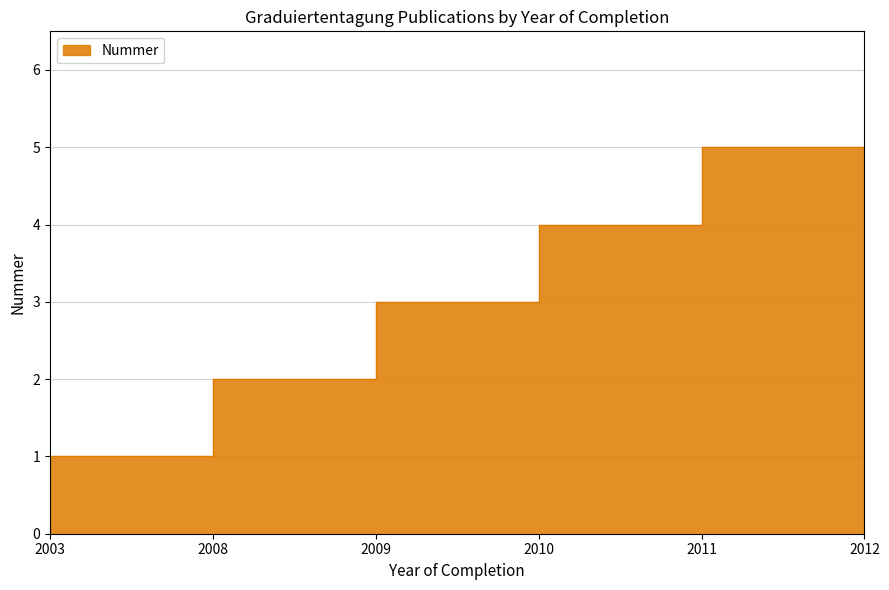

What is the value of the 4th point from the left?

3